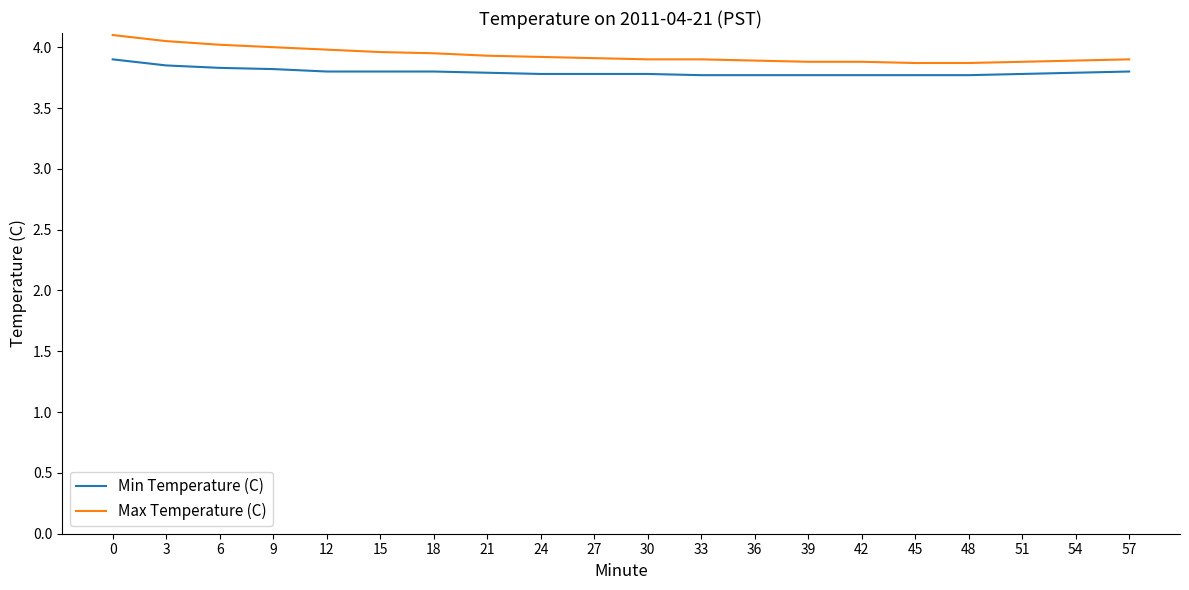

Which series changed the most between 3 and 18?

Max Temperature (C)